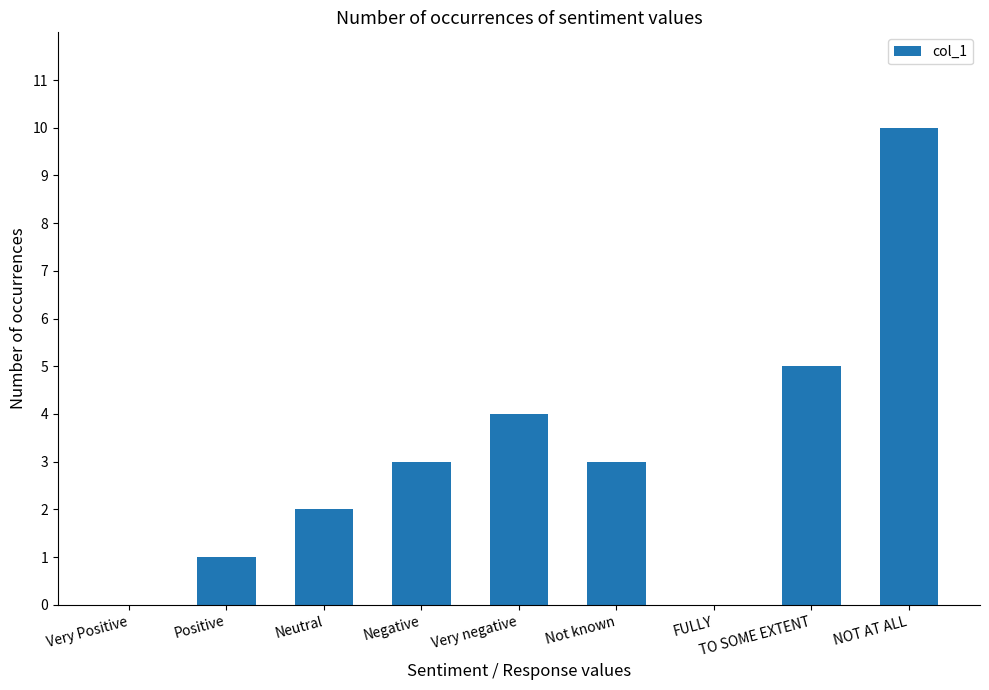

What is the greatest value displayed?

10